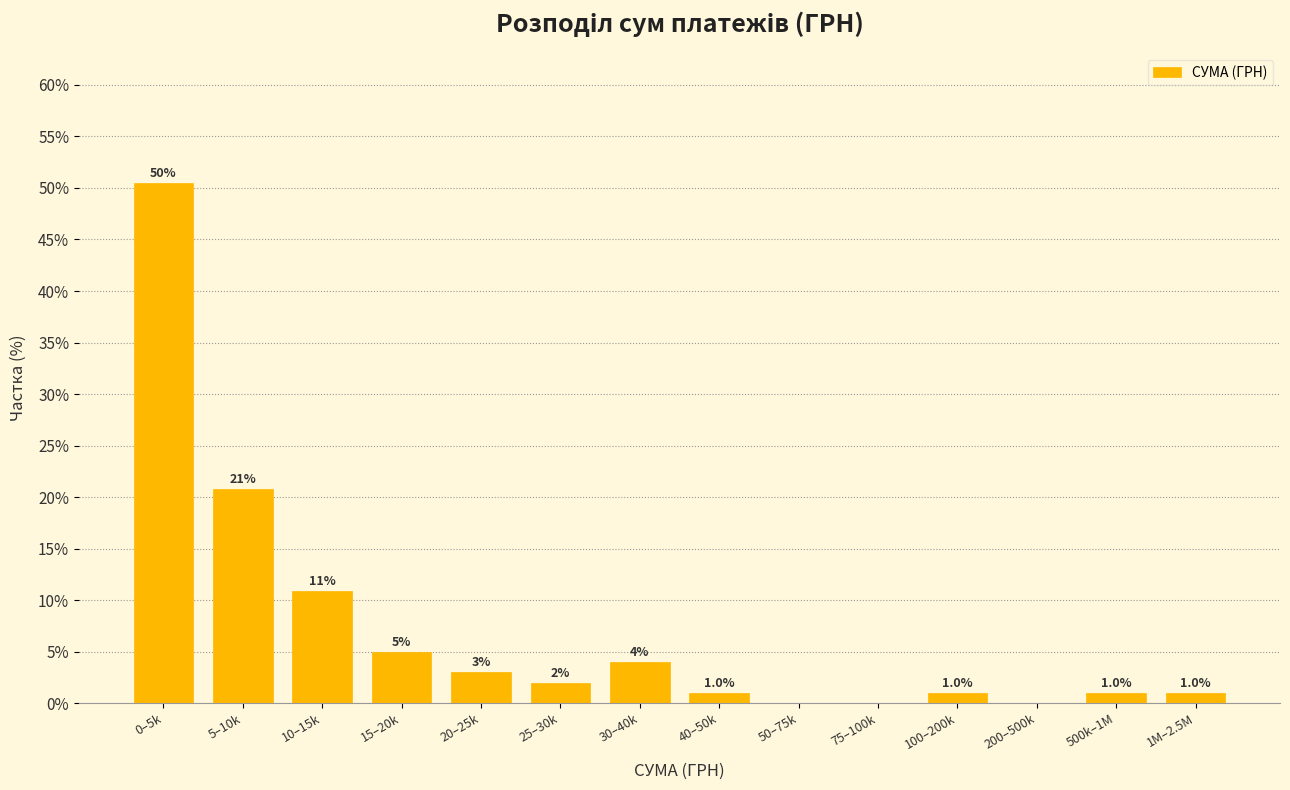

Reading right to left, transcribe all the data shown in this chart.

1M–2.5M=1.0	500k–1M=1.0	200–500k=0.0	100–200k=1.0	75–100k=0.0	50–75k=0.0	40–50k=1.0	30–40k=4.0	25–30k=2.0	20–25k=3.0	15–20k=5.0	10–15k=10.9	5–10k=20.8	0–5k=50.5